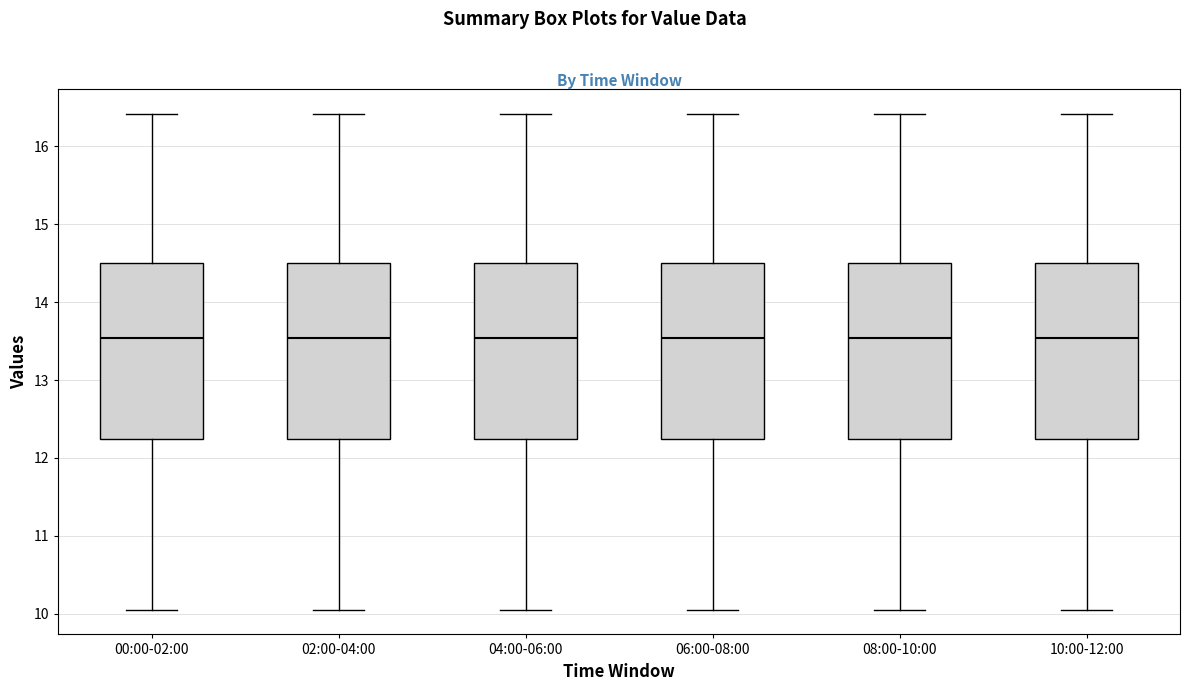

Where is the lower edge of the box for 02:00-04:00 on the y-axis? The values are not printed on the chart, so give them approximately, as read against the axis.

12.2